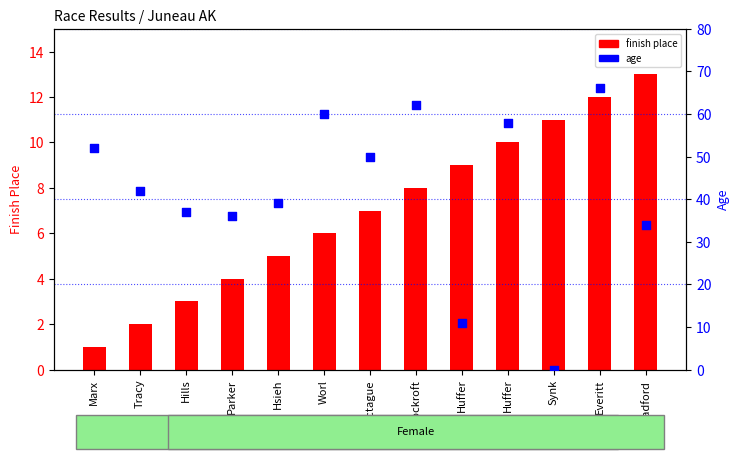

Which series has the largest total across all categories?

age